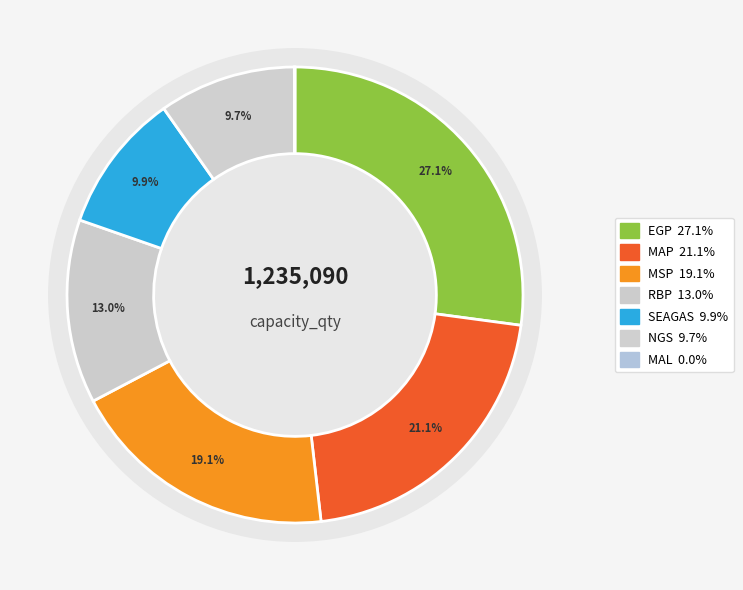

To the nearest percent, what percentage of the pie is SEAGAS?

10%